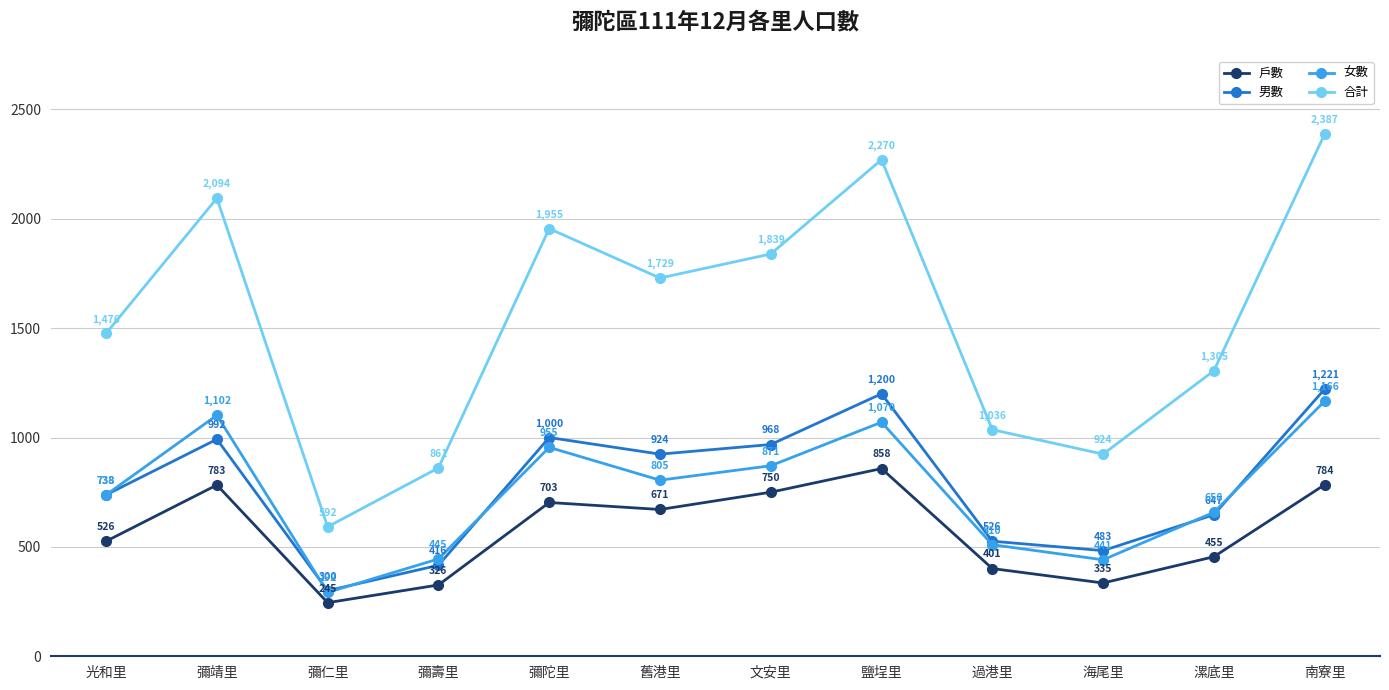

What is the smallest value displayed?

245